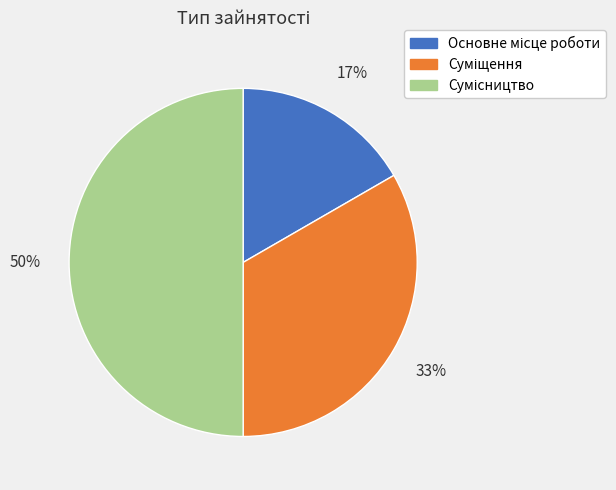

To the nearest percent, what is the average slice percentage?

33%